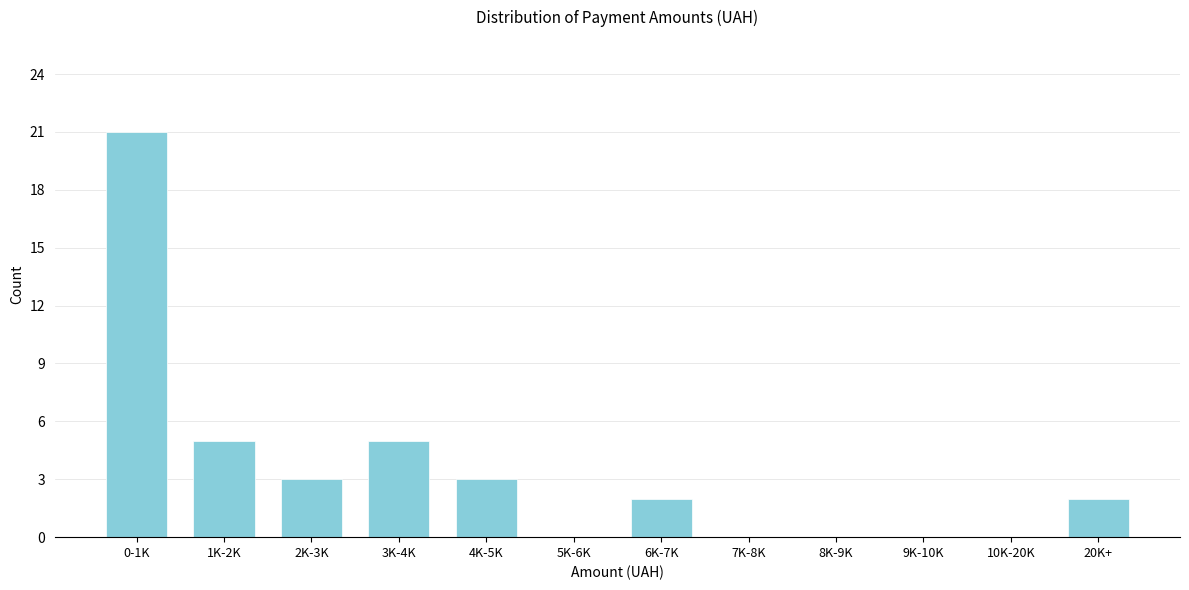

Reading left to right, list all the values displayed in this chart.

0-1K=21	1K-2K=5	2K-3K=3	3K-4K=5	4K-5K=3	5K-6K=0	6K-7K=2	7K-8K=0	8K-9K=0	9K-10K=0	10K-20K=0	20K+=2